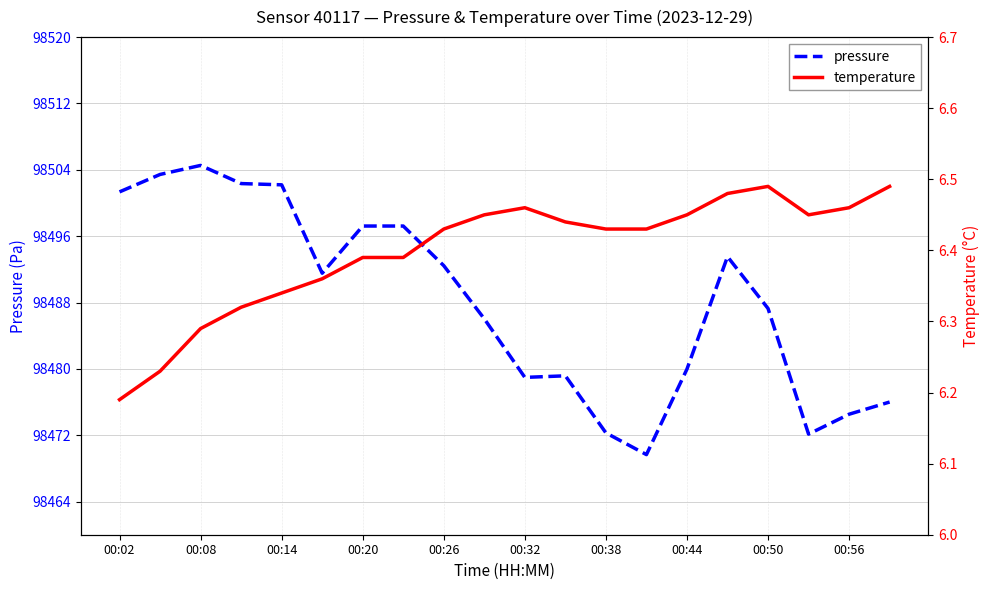

In temperature, how many points are higher than both neighbors (excluding endpoints)?

2